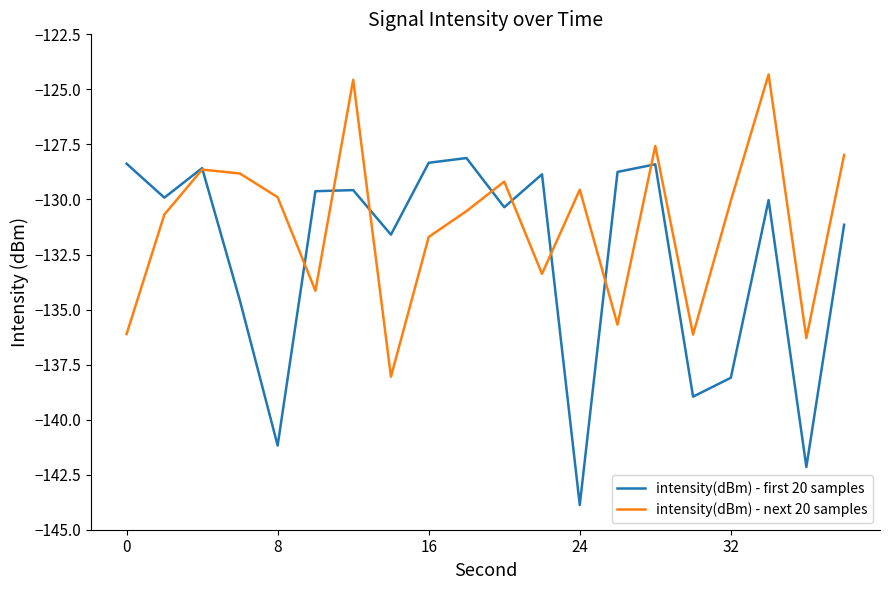

What is the minimum value for intensity(dBm) - next 20 samples?

-138.1